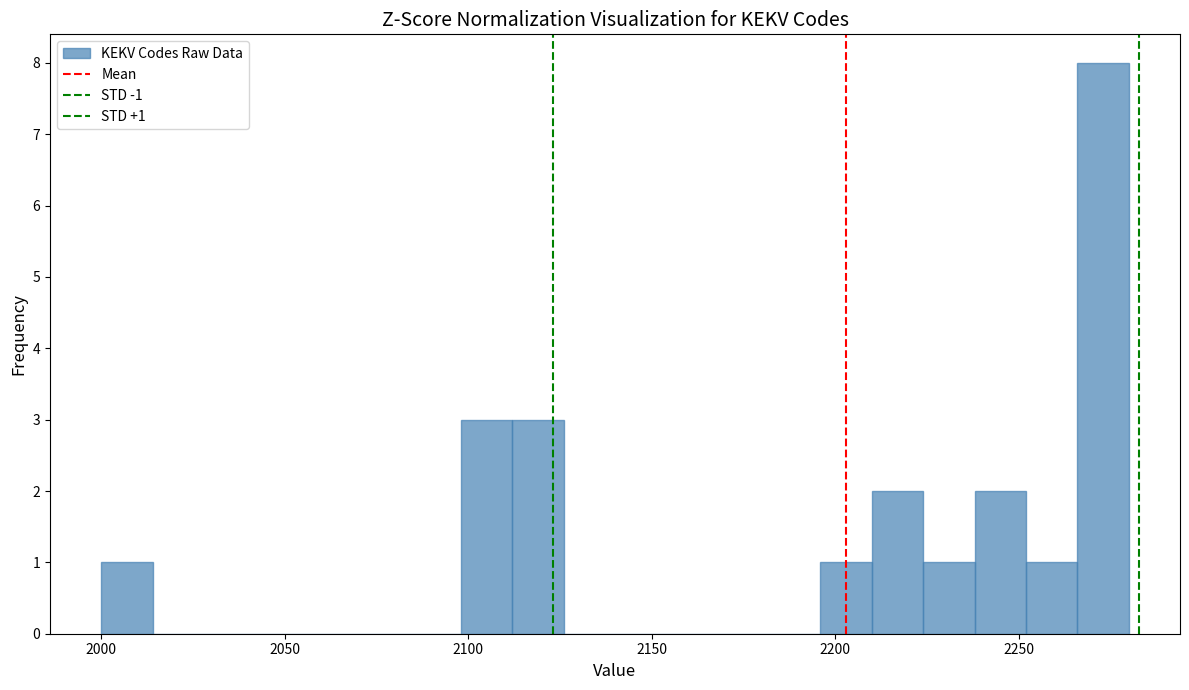

Around what value on the x-axis is the tallest bar? Give the approximate position of its centre, as read against the axis.

2275